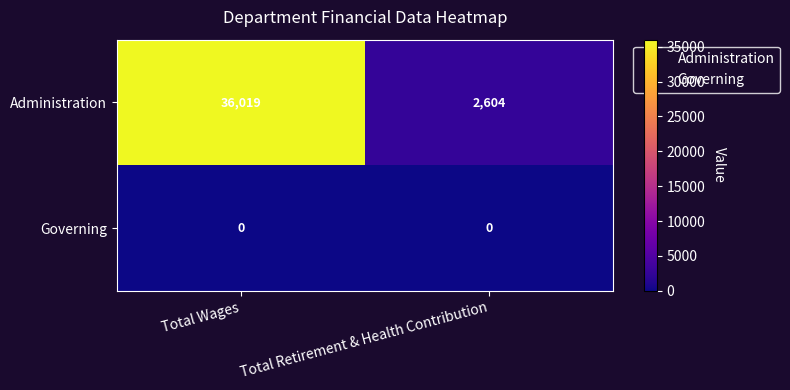

Which category has the highest value across all series?

Total Wages